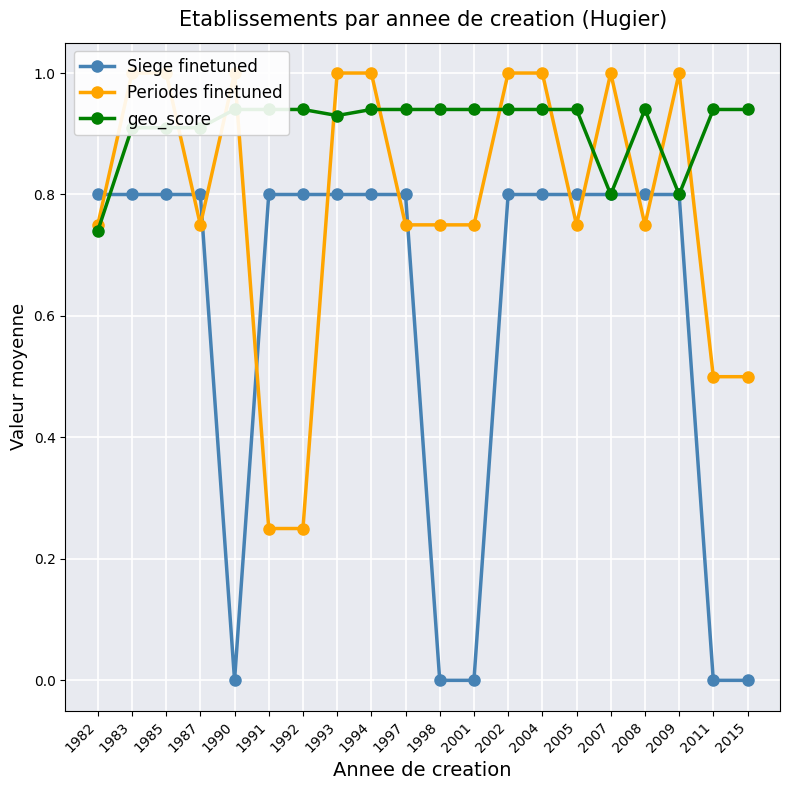

What is the value of the Siege finetuned point at the 3rd from the left?

0.8